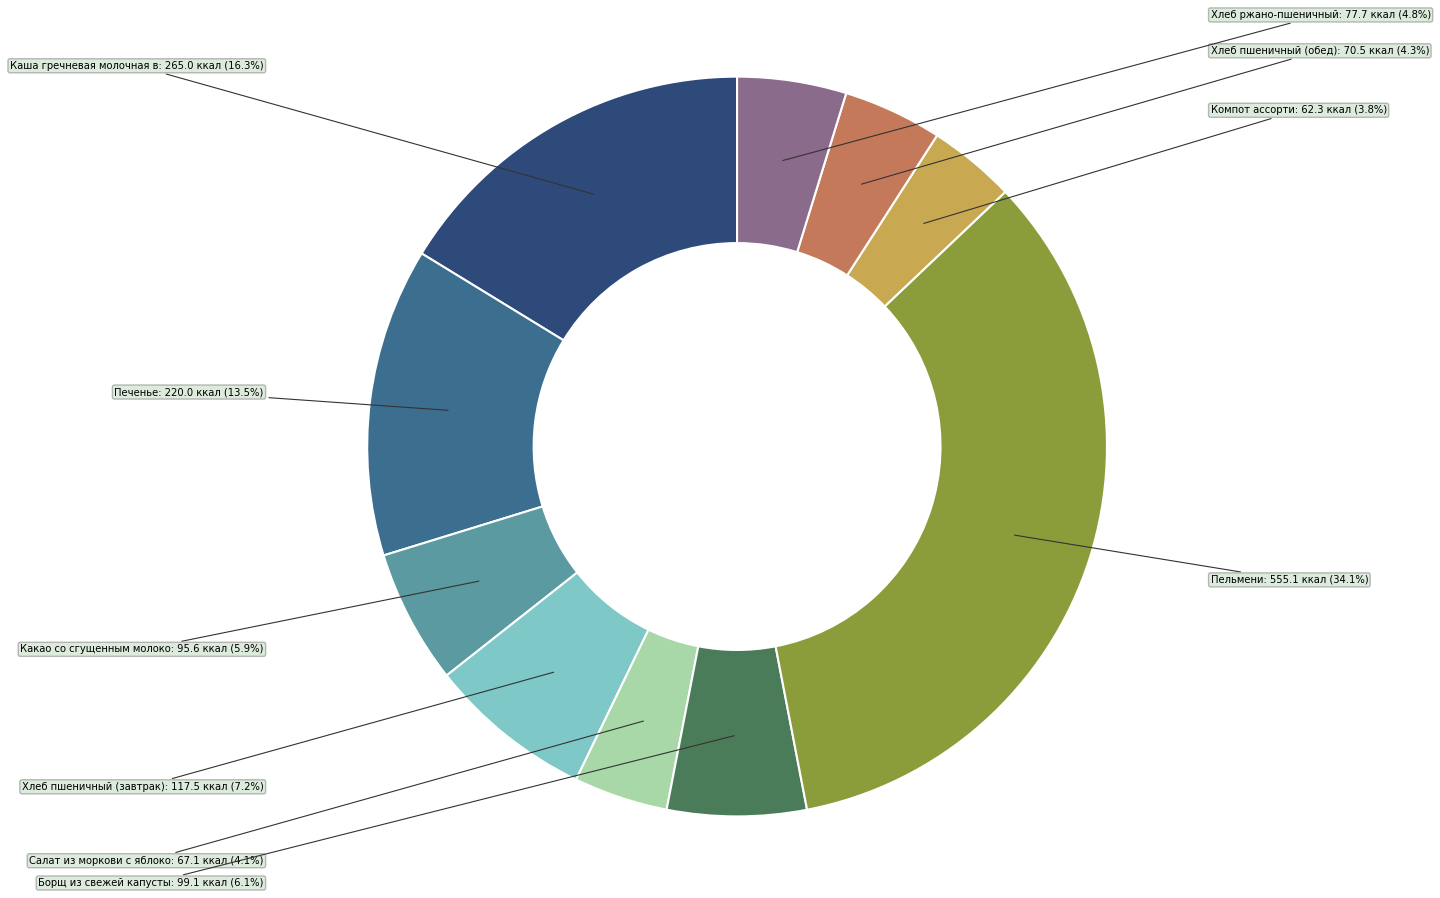

Is there any slice that represents more than half of the pie?

No